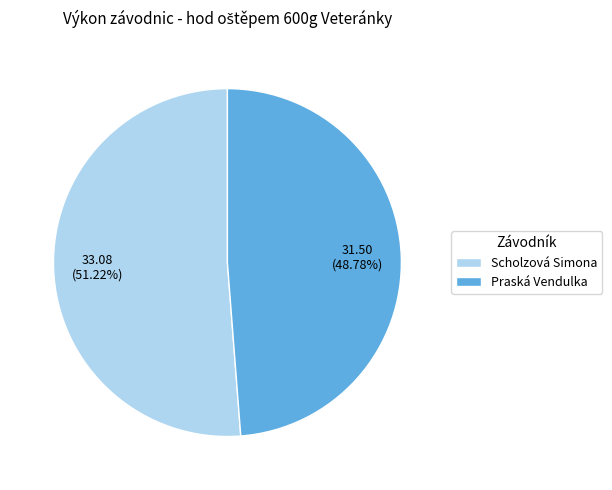

Approximately how many times larger is the value at Praská Vendulka compared to Scholzová Simona?

1.0